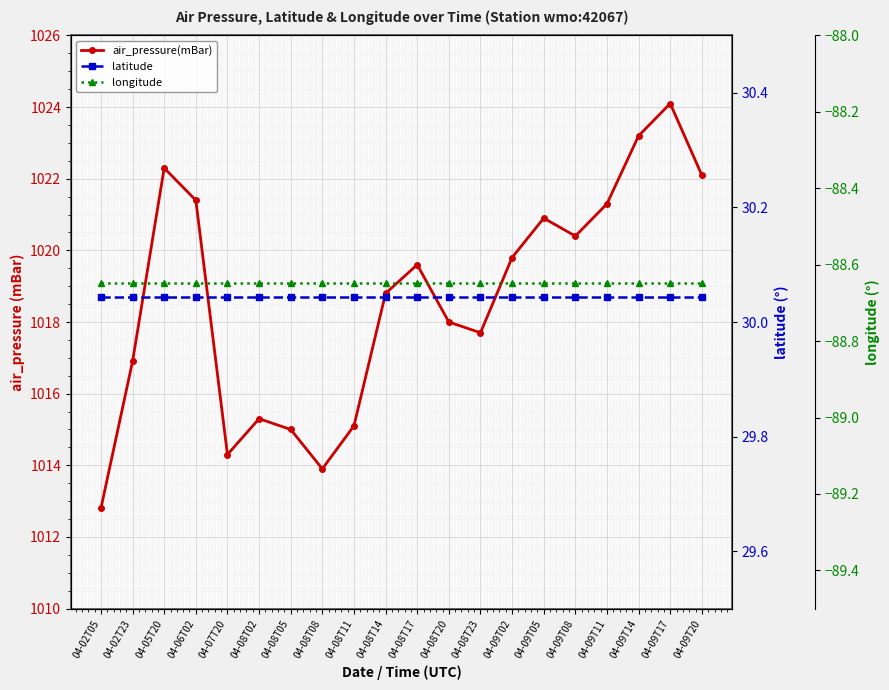

List the series in order of their peak value, lowest first.

longitude, latitude, air_pressure(mBar)